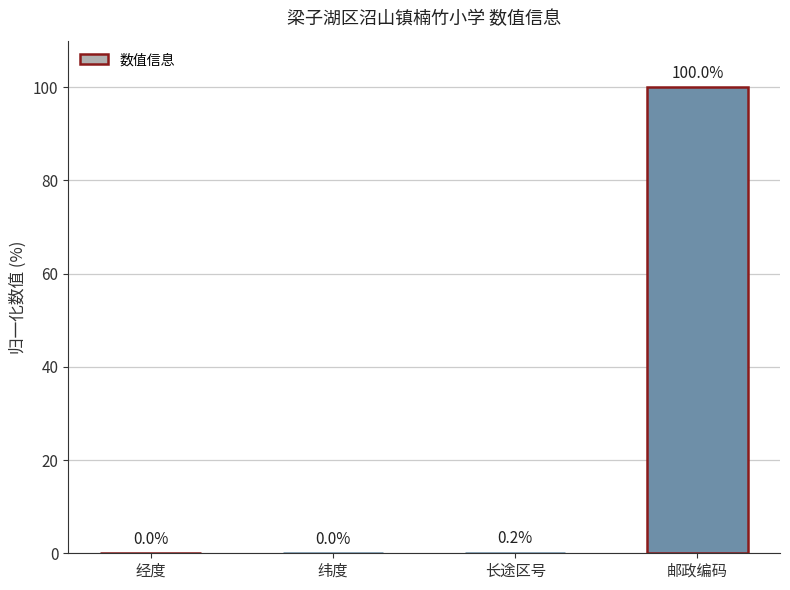

What is the change in value from 经度 to 邮政编码?

+100.0